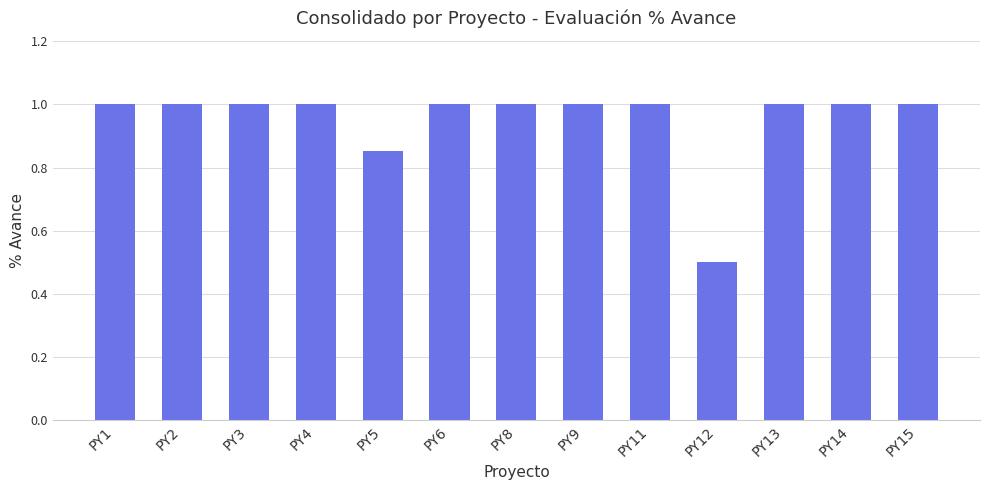

How many bars are there in total?

13